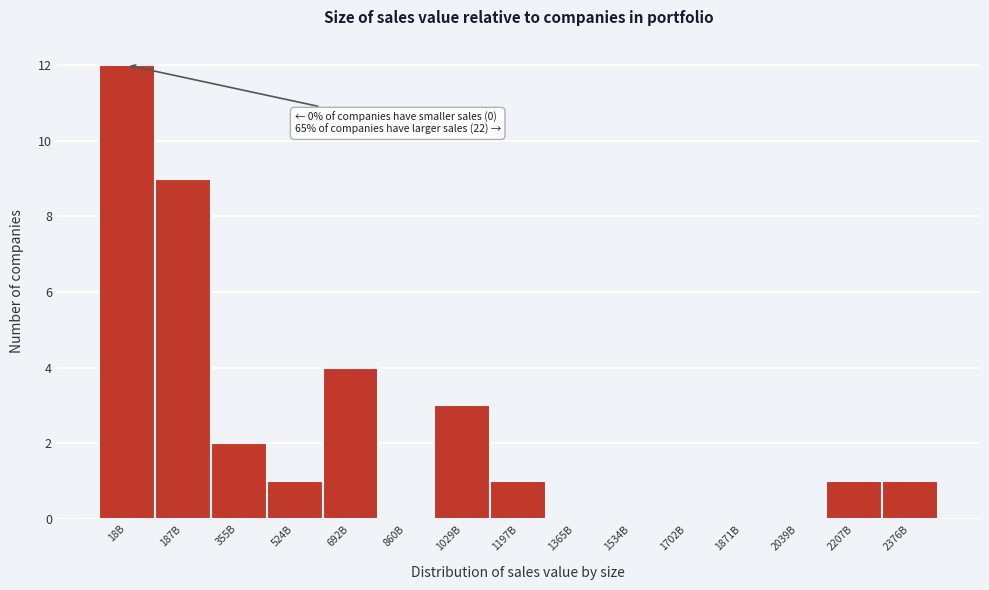

The value at 2207B is 1. True or false?

True